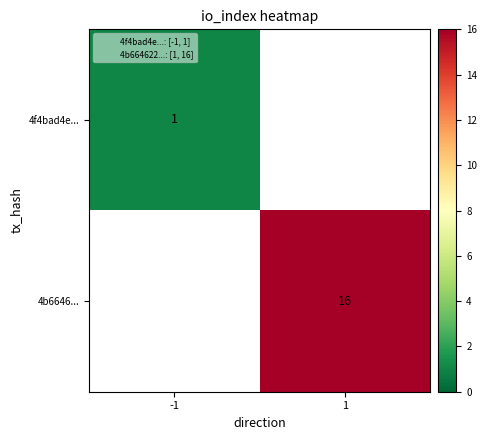

What is the minimum value for 4f4bad4e...?

1.0